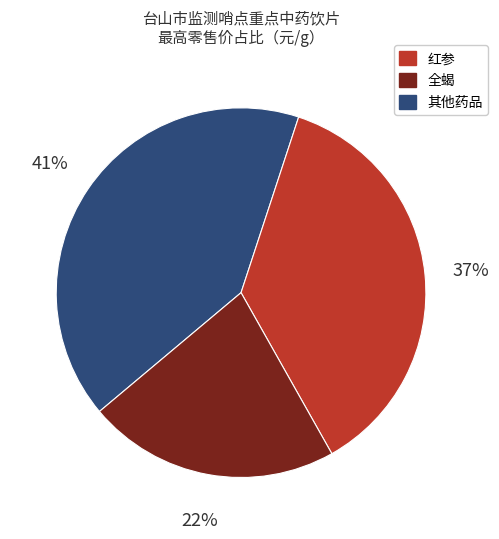

Does any single category account for the majority?

No